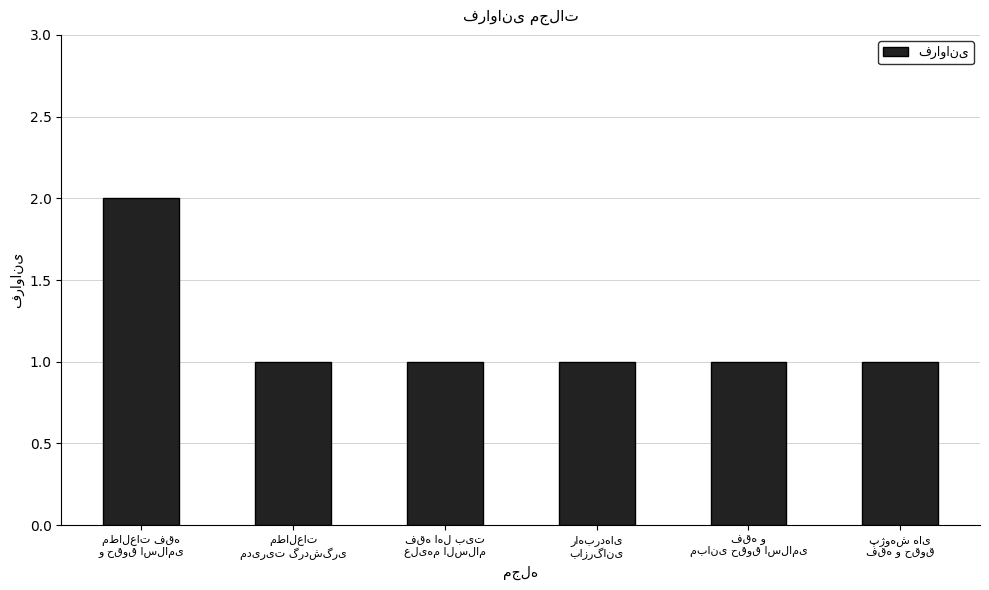

What is the sum of all values?

7